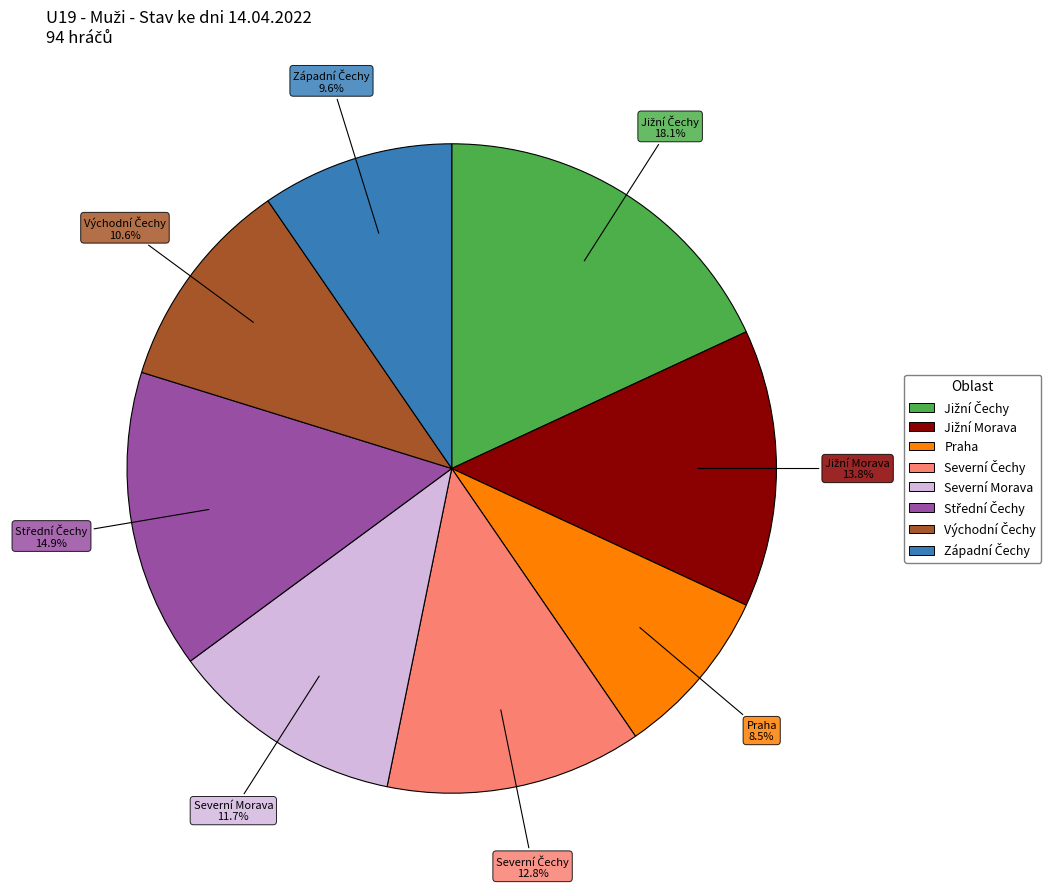

Does Severní Morava represent more than half of the total?

No